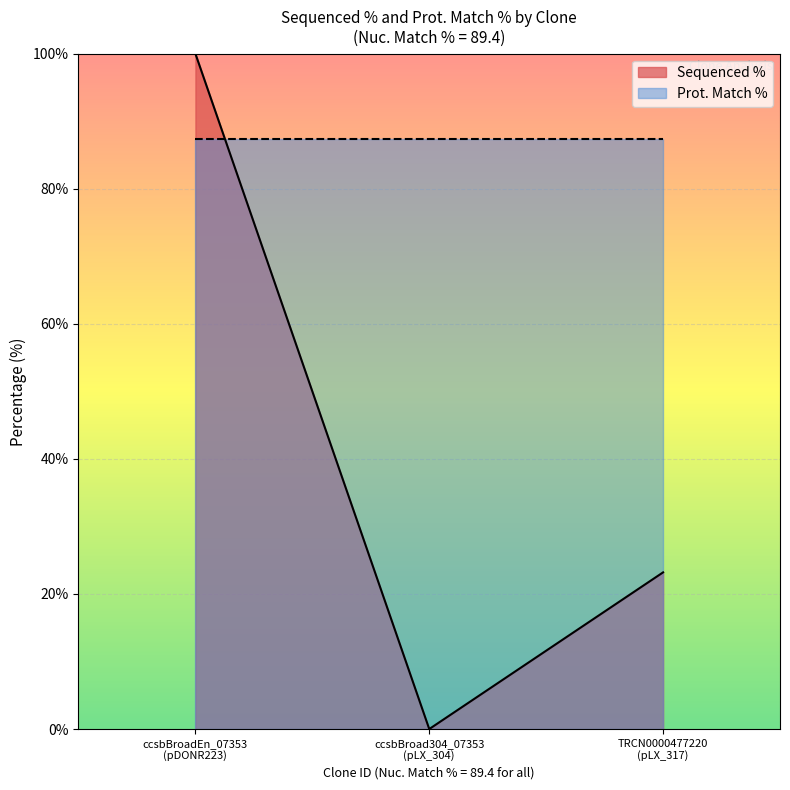

Does the chart display data point markers on the line(s)?

No